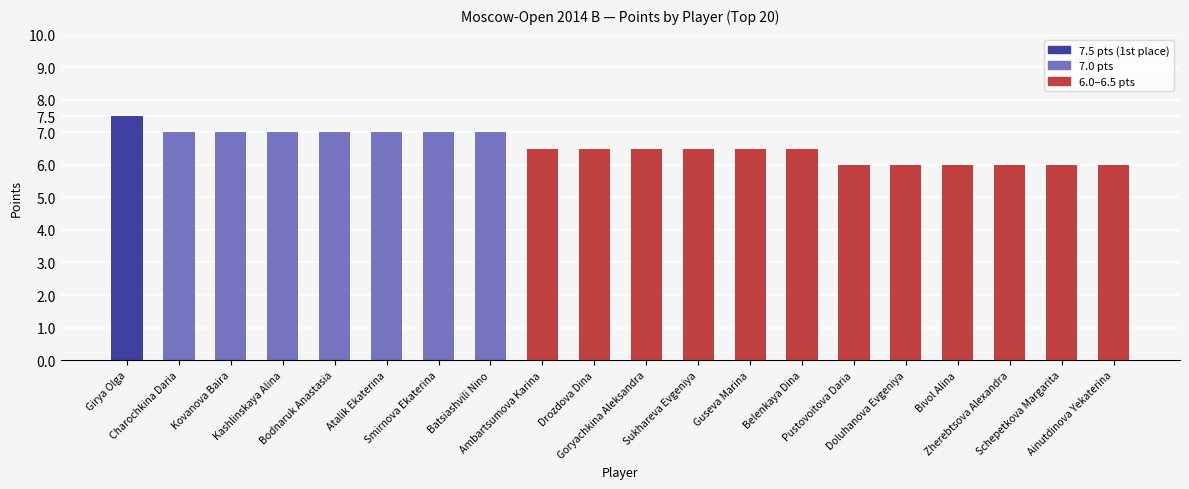

What is the difference between the second highest and second lowest values?

1.0